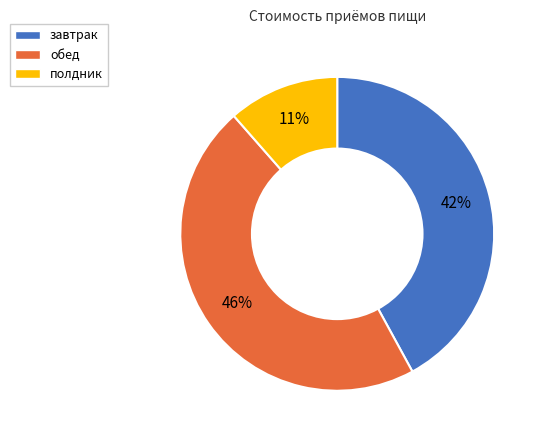

Is обед the majority of the pie?

No